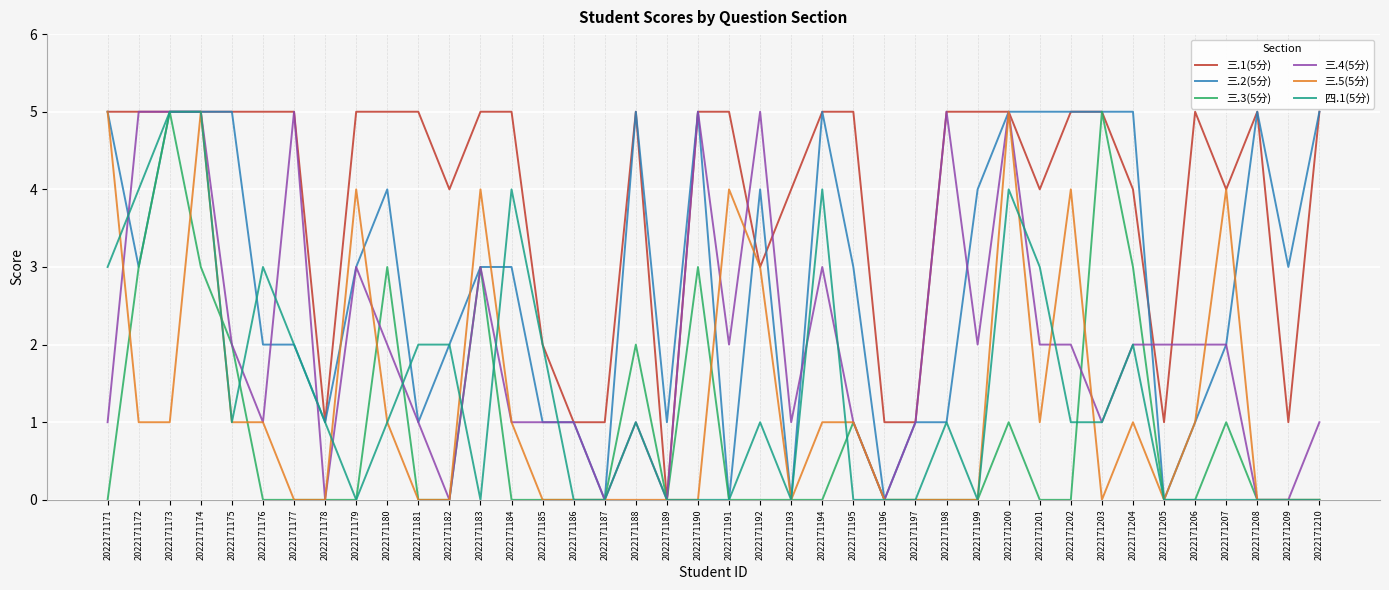

What is the spread (max minus min) of values at 2022171208?

5